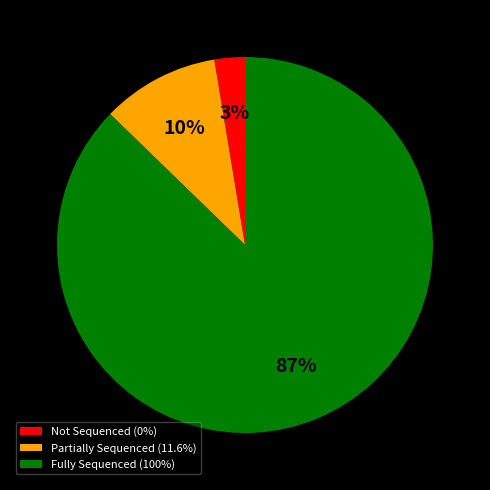

Which category has the biggest portion of the pie?

Fully Sequenced (100%)